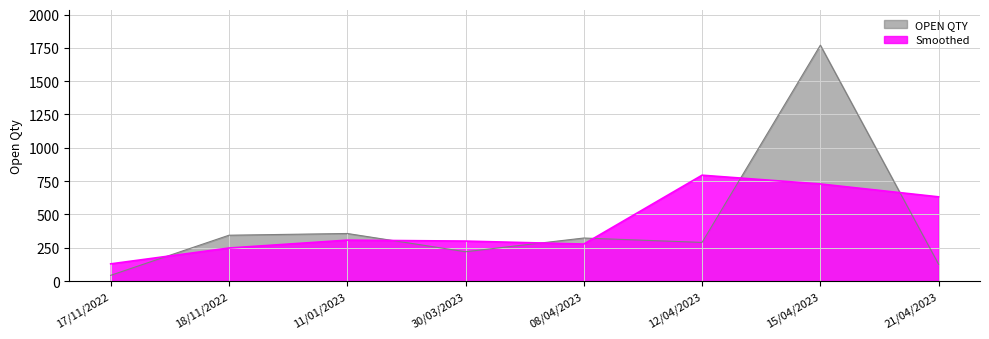

Which category has the lowest value across all series?

17/11/2022